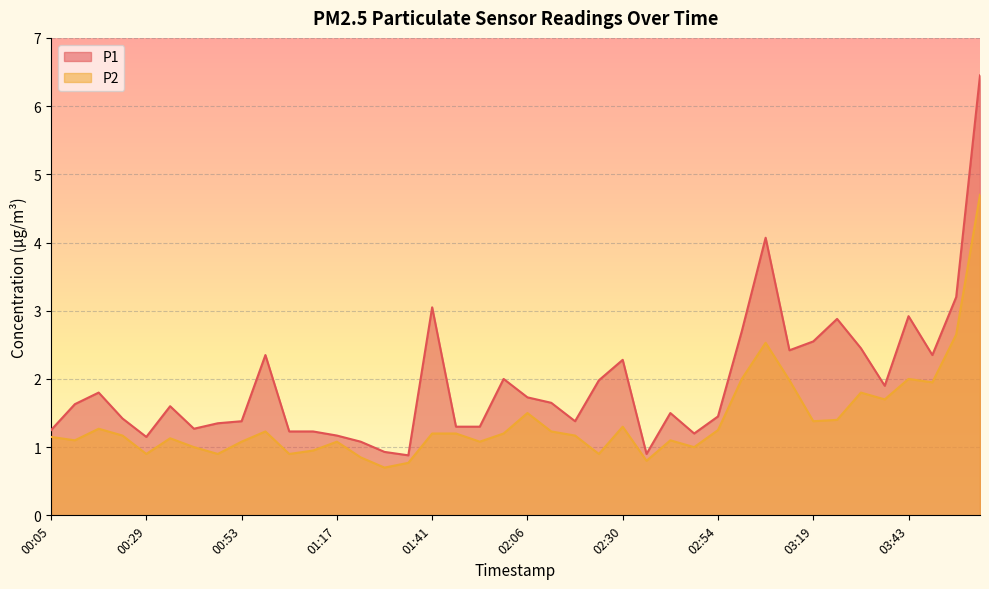

Count the number of categories in the chart.

40